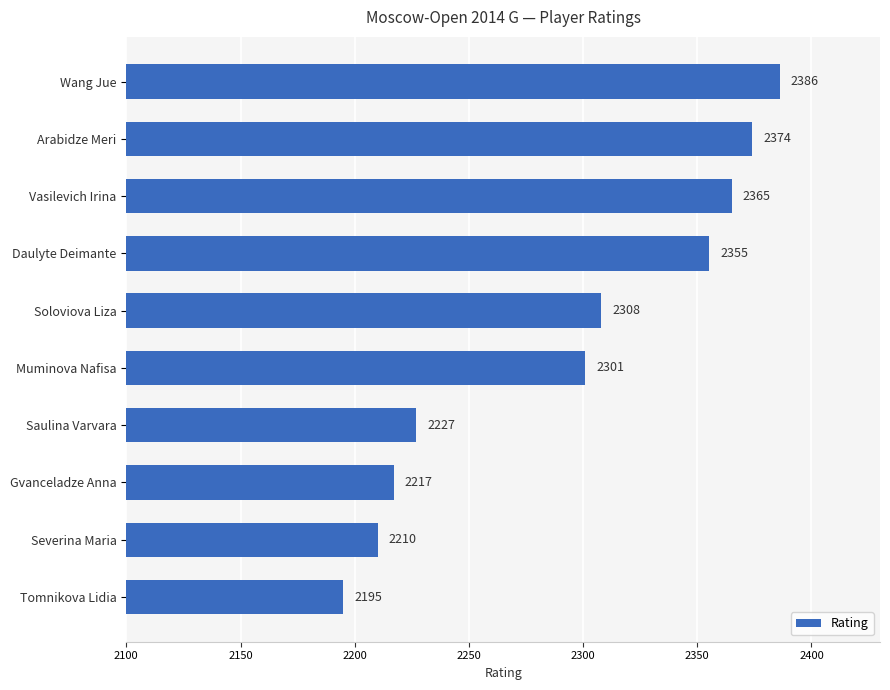

True or false: the data shows 3917 at Gvanceladze Anna.

False